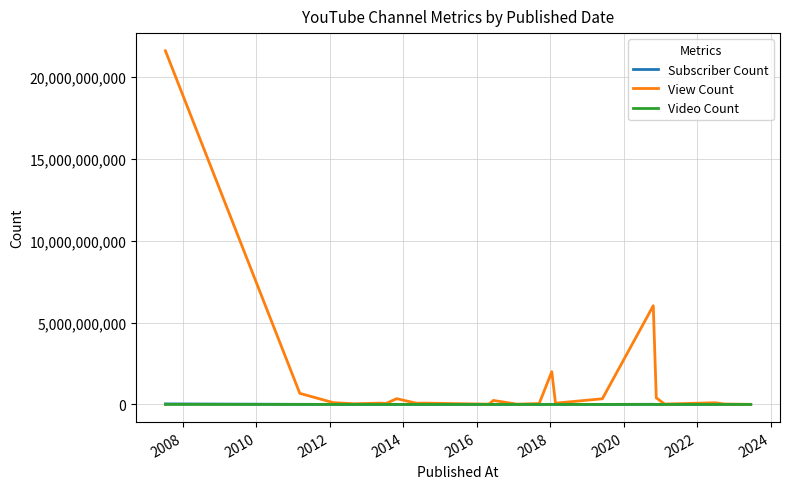

How many lines are shown in the chart?

3